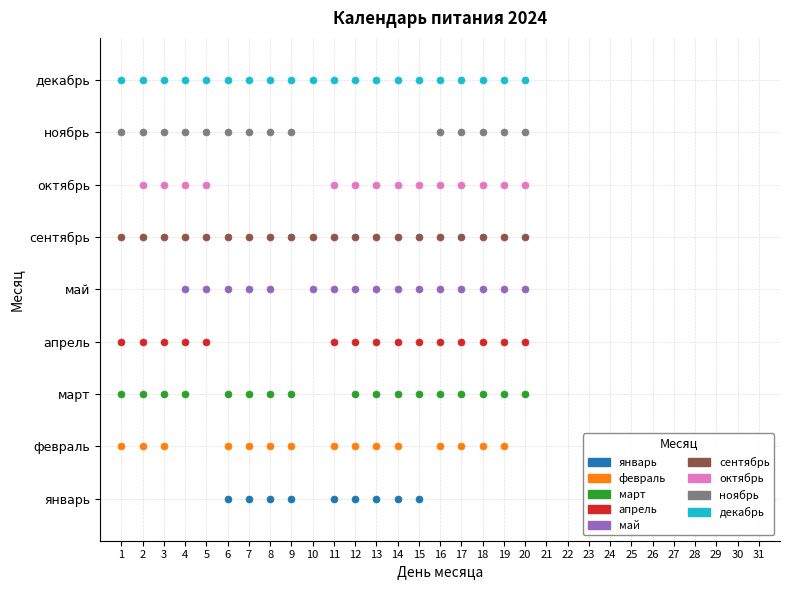

Which series contains the highest Y value?

декабрь